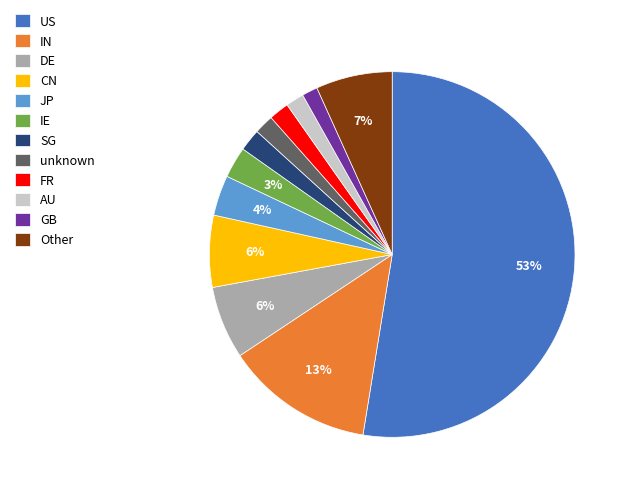

Count the number of slices in the pie.

12